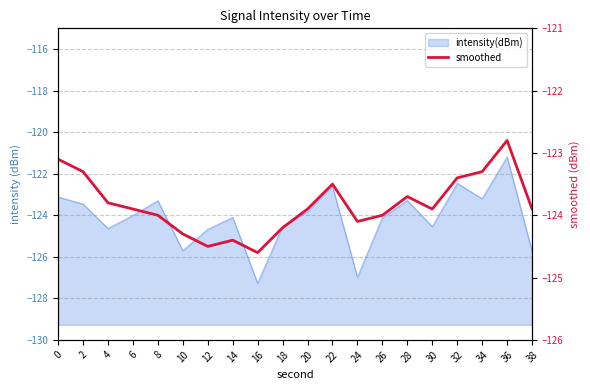

Reading left to right, extract all data points from this chart.

0=-123.1	2=-123.3	4=-123.8	6=-123.9	8=-124.0	10=-124.3	12=-124.5	14=-124.4	16=-124.6	18=-124.2	20=-123.9	22=-123.5	24=-124.1	26=-124.0	28=-123.7	30=-123.9	32=-123.4	34=-123.3	36=-122.8	38=-123.9